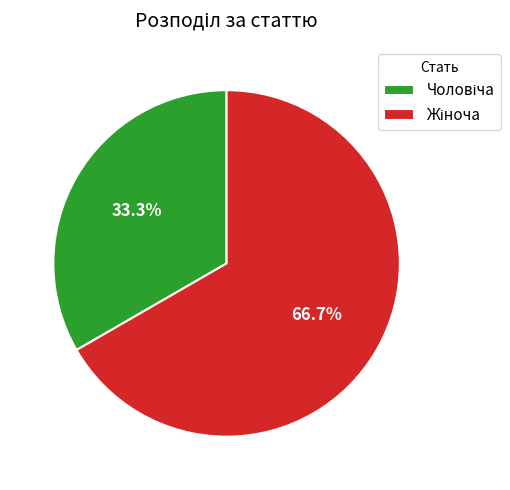

Is there a majority slice in this chart?

Yes